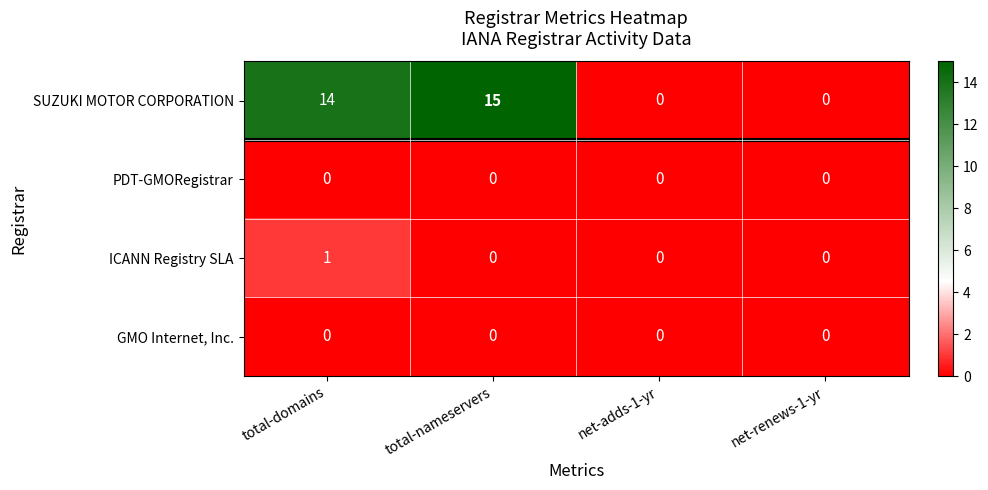

Which series changed the most between total-nameservers and net-renews-1-yr?

SUZUKI MOTOR CORPORATION